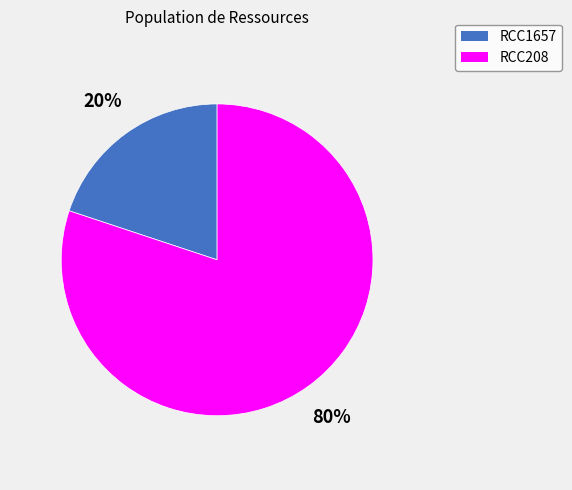

Between RCC1657 and RCC208, which is larger?

RCC208